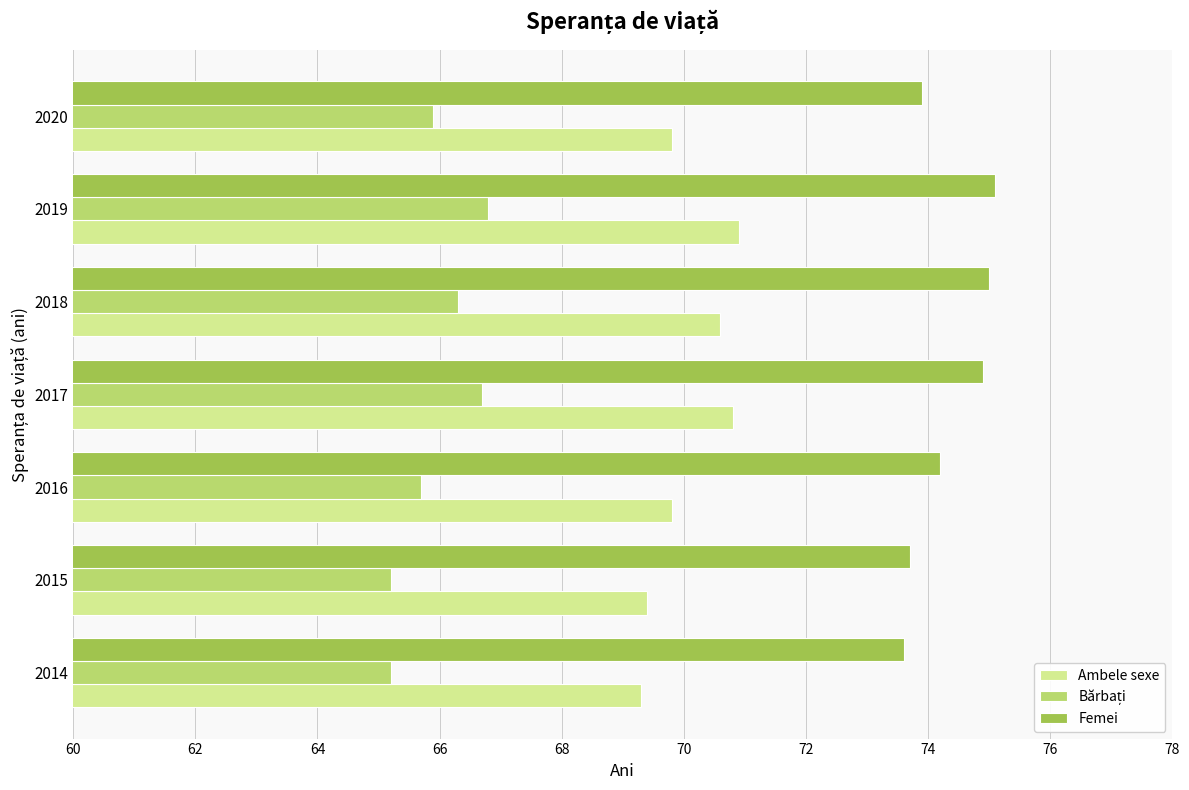

What is the minimum value shown in the chart?

65.2